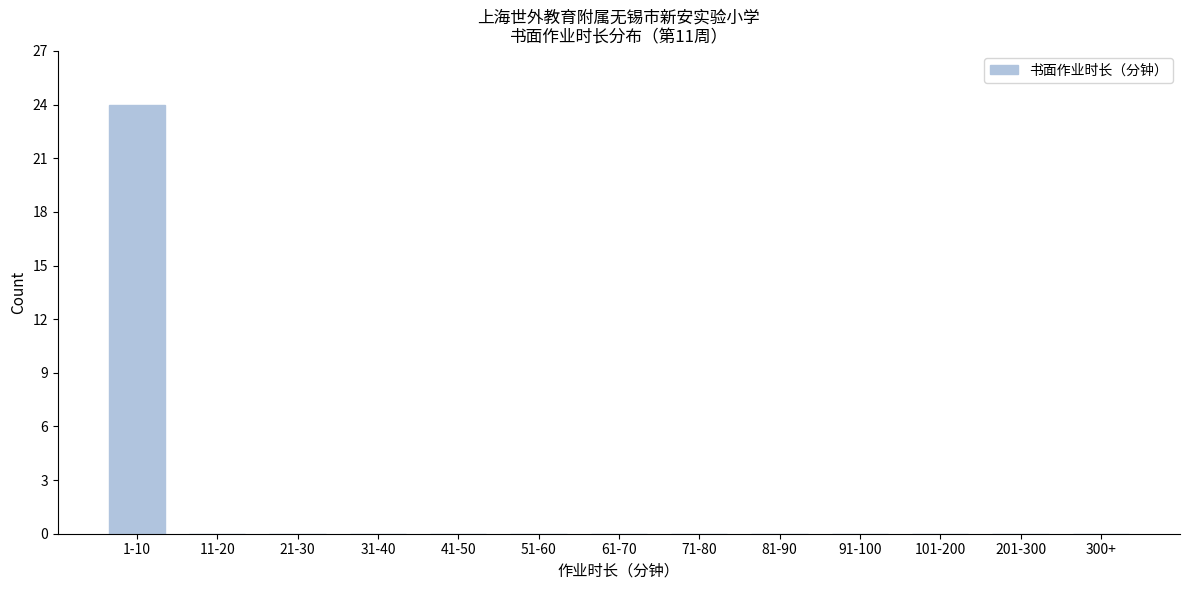

Reading right to left, transcribe all the data shown in this chart.

300+=0	201-300=0	101-200=0	91-100=0	81-90=0	71-80=0	61-70=0	51-60=0	41-50=0	31-40=0	21-30=0	11-20=0	1-10=24